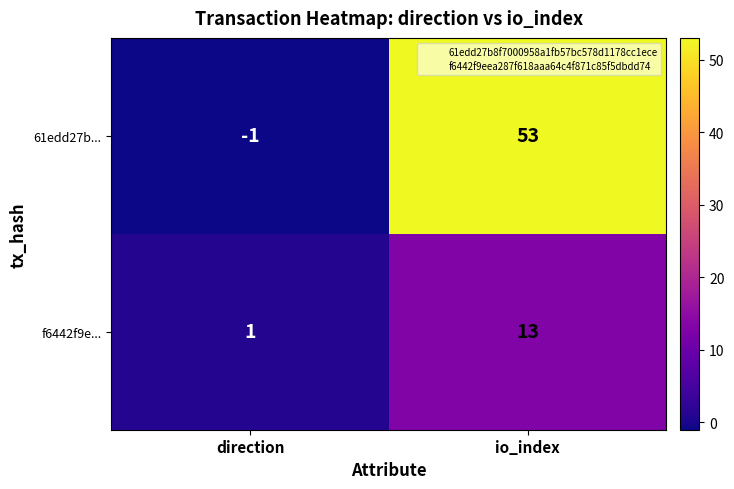

What is the spread (max minus min) of values at direction?

2